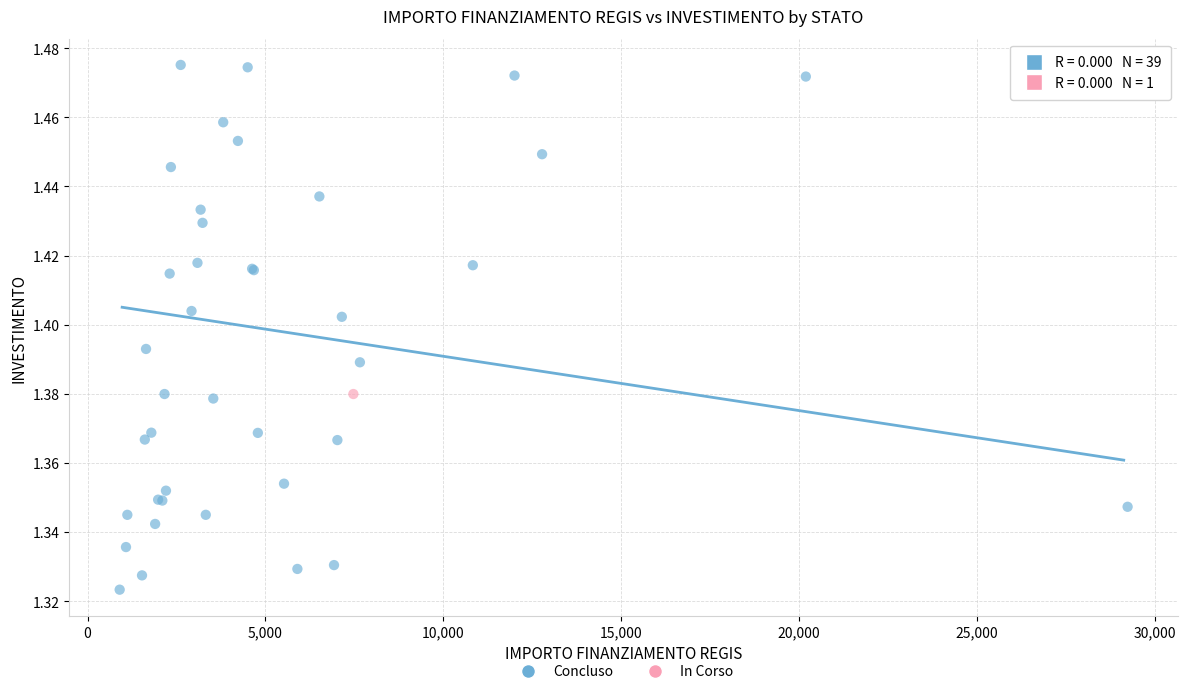

What are all the series names shown in the legend?

Concluso, In Corso